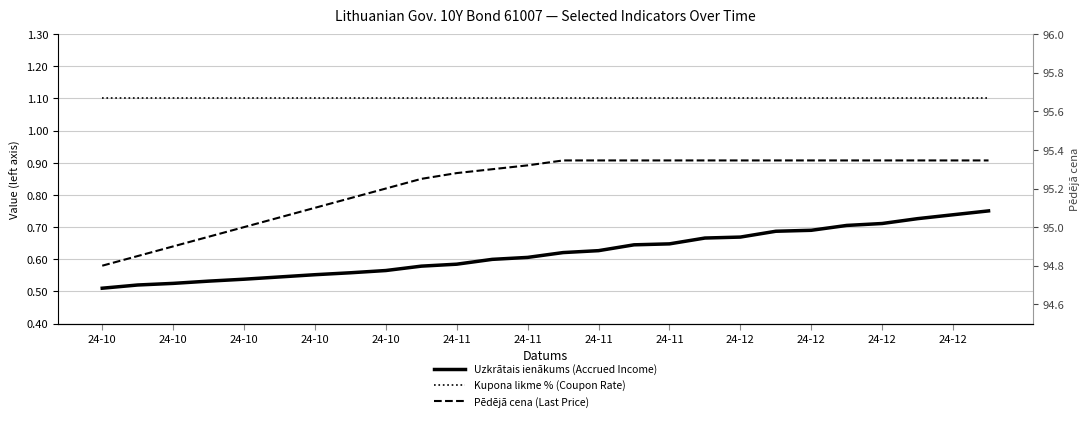

What are all the series names shown in the legend?

Uzkrātais ienākums (Accrued Income), Kupona likme % (Coupon Rate), Pēdējā cena (Last Price)